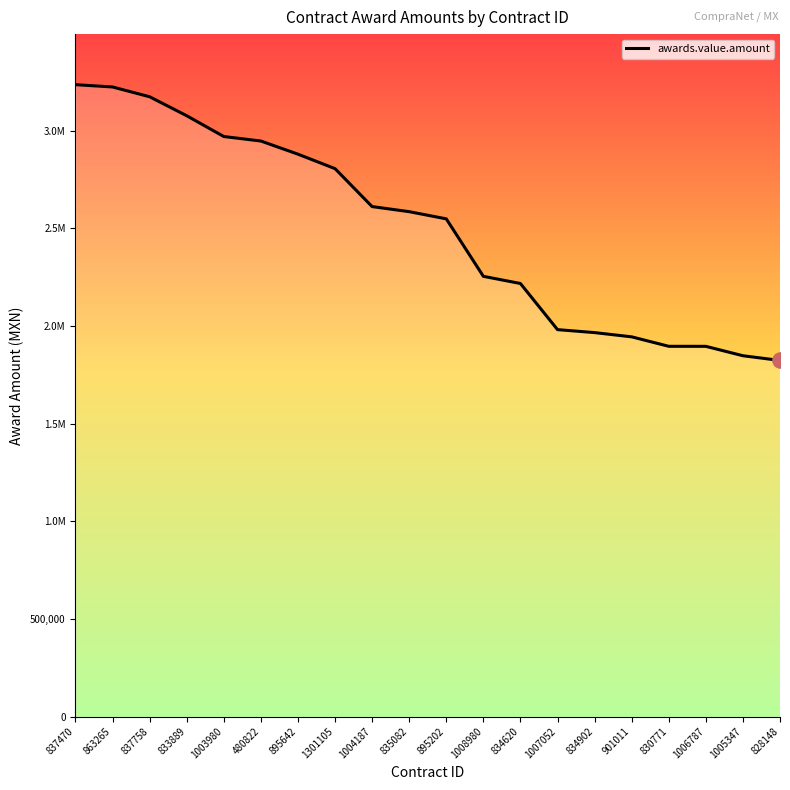

Which has a higher value, 863265 or 480822?

863265